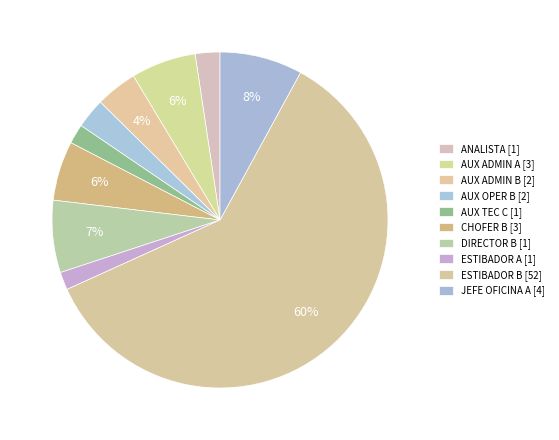

Which category accounts for the majority?

ESTIBADOR B